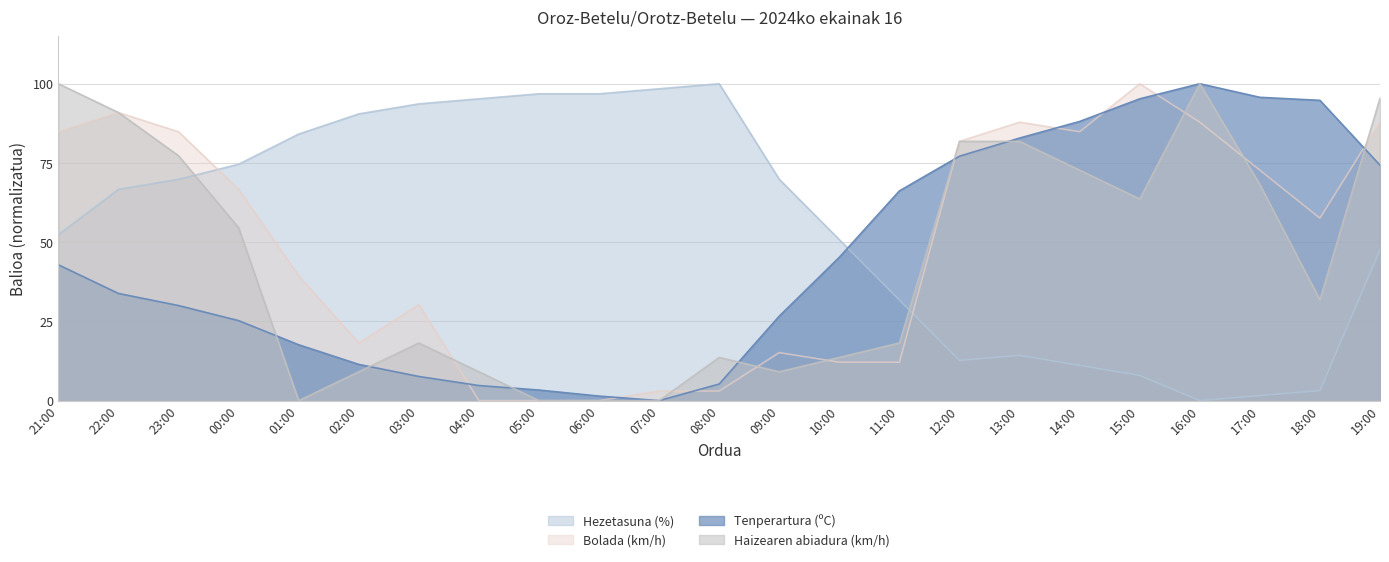

Which series has the largest total across all categories?

Hezetasuna (%)